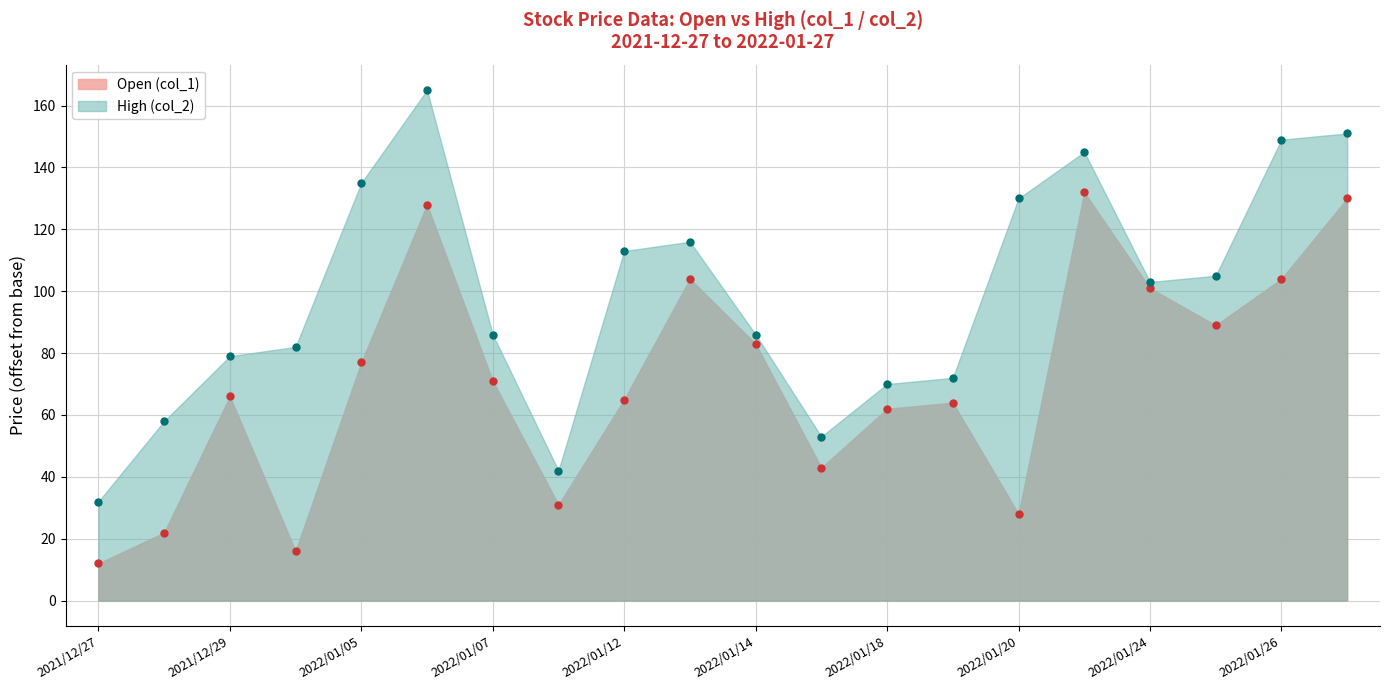

At which label does col_2 reach its minimum?

2021/12/27